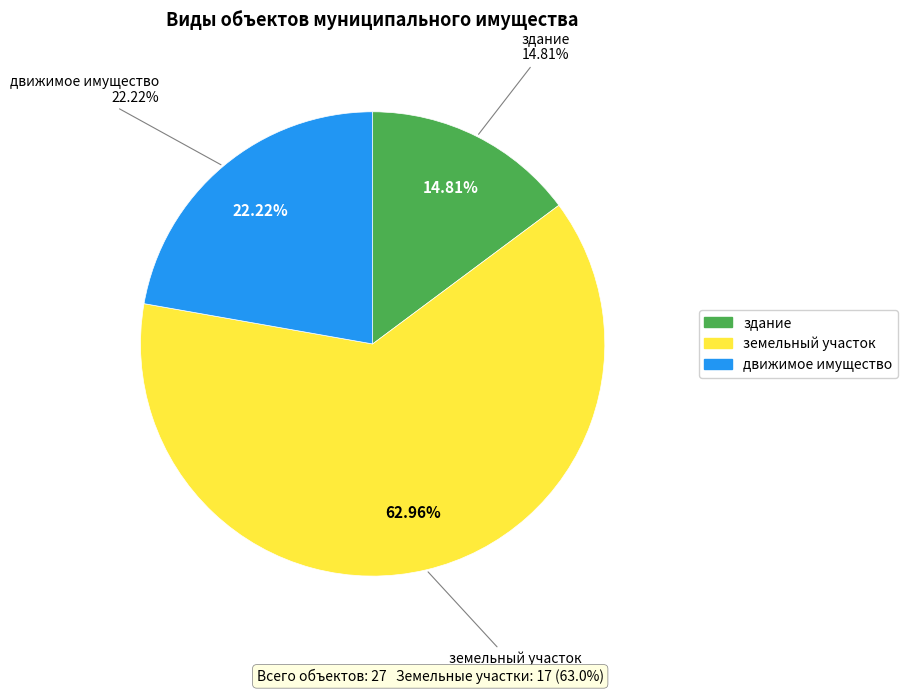

To the nearest percent, what percentage of the pie is земельный участок?

63%